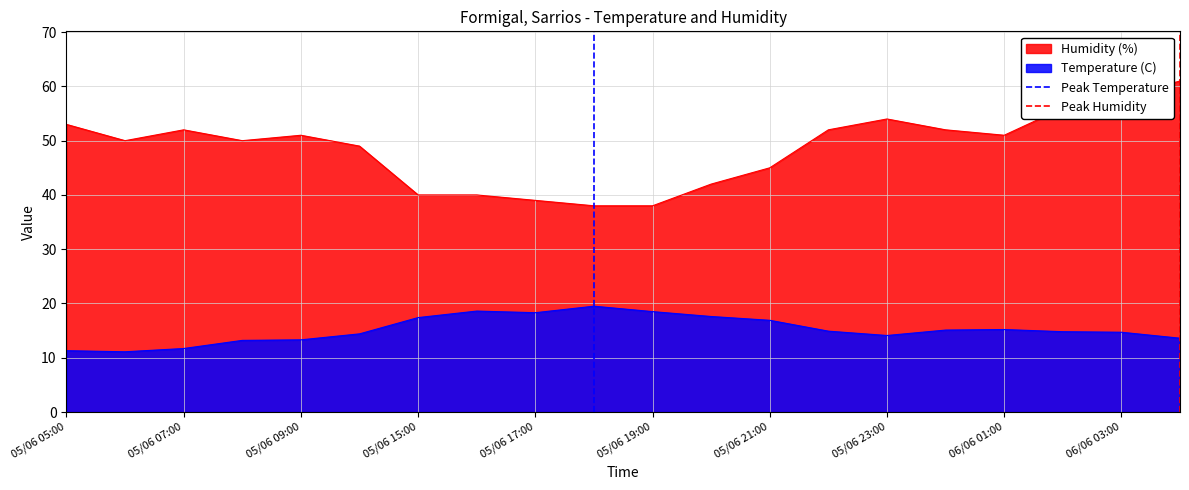

True or false: Humidity (%) and Temperature (C) cross at least once.

False